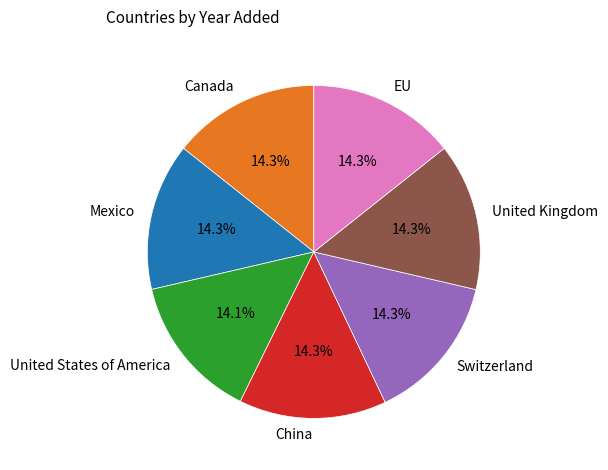

To the nearest percent, what is the combined percentage of United States of America and United Kingdom?

28%